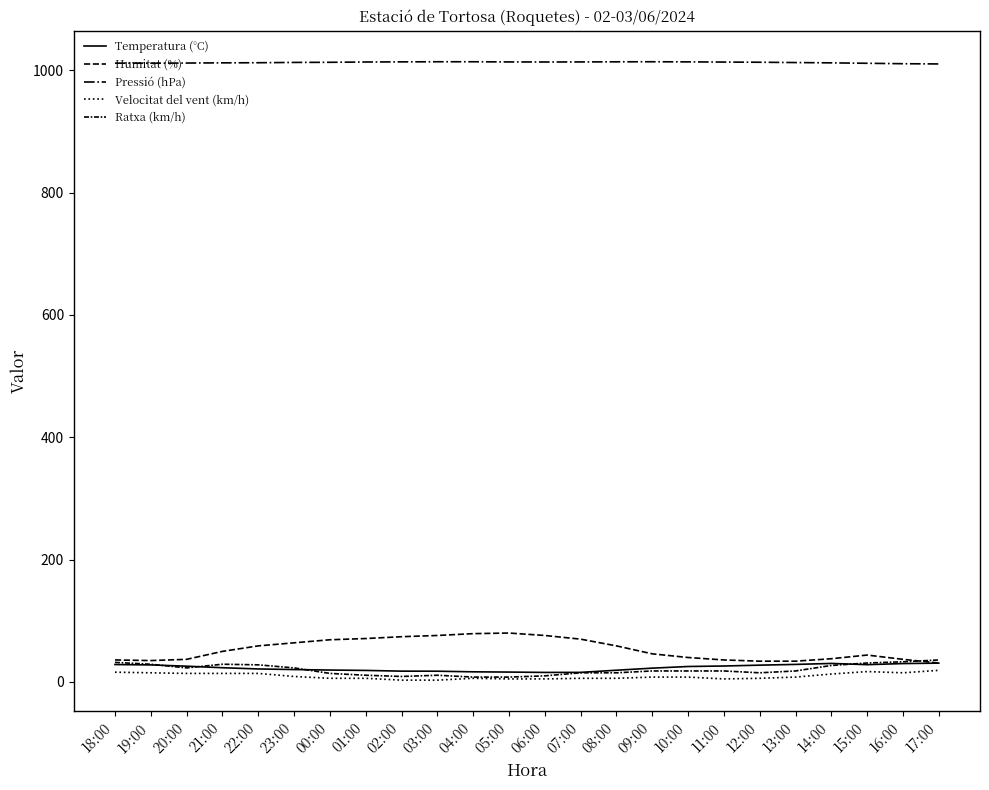

What is the difference between the second highest and second lowest values in the Humitat (%) series?

45.0